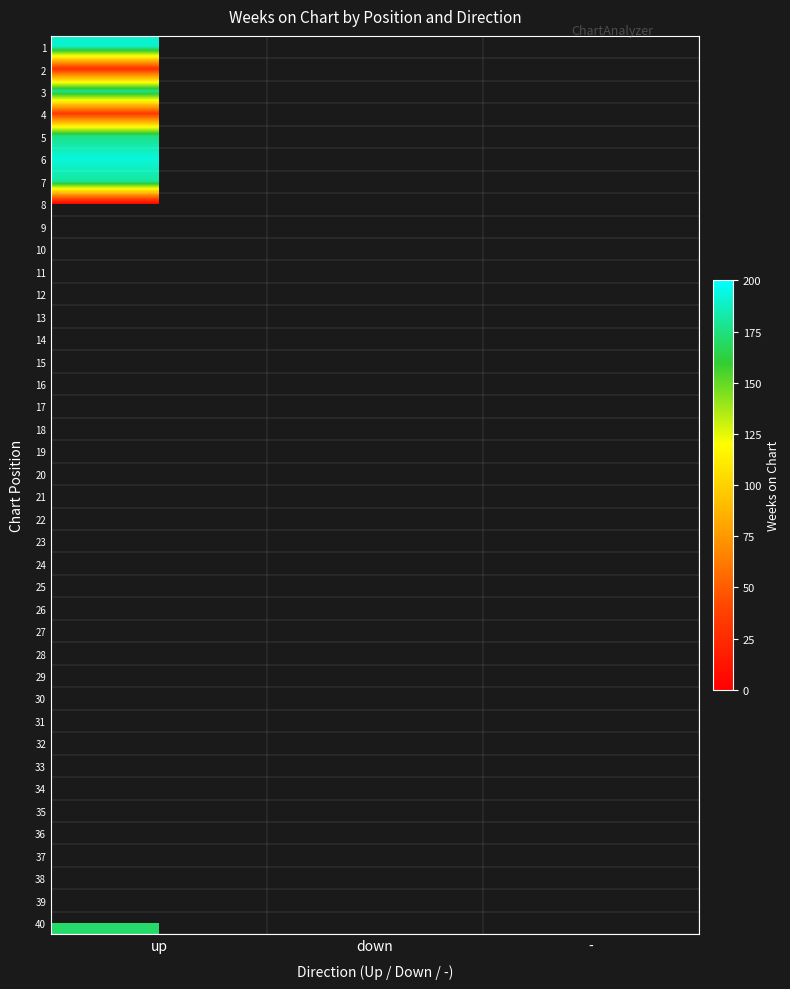

What is the smallest value displayed?

3.0